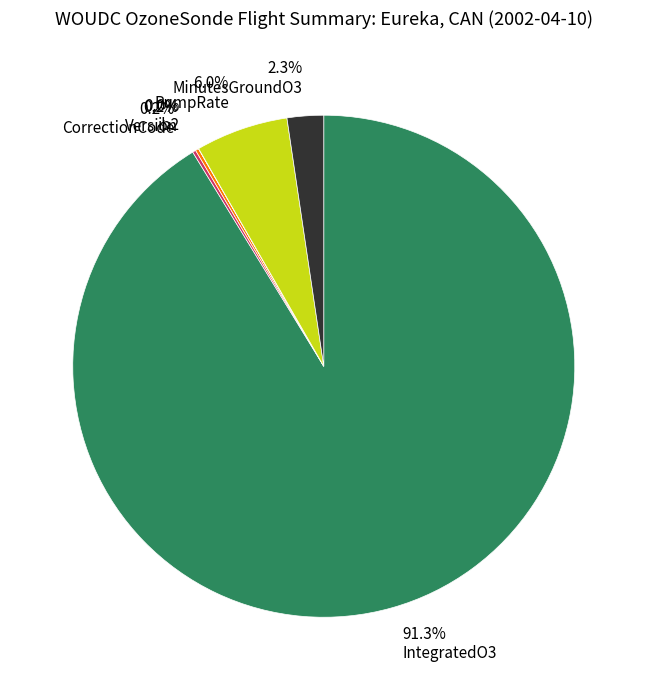

Which slice is the largest?

91.3% IntegratedO3